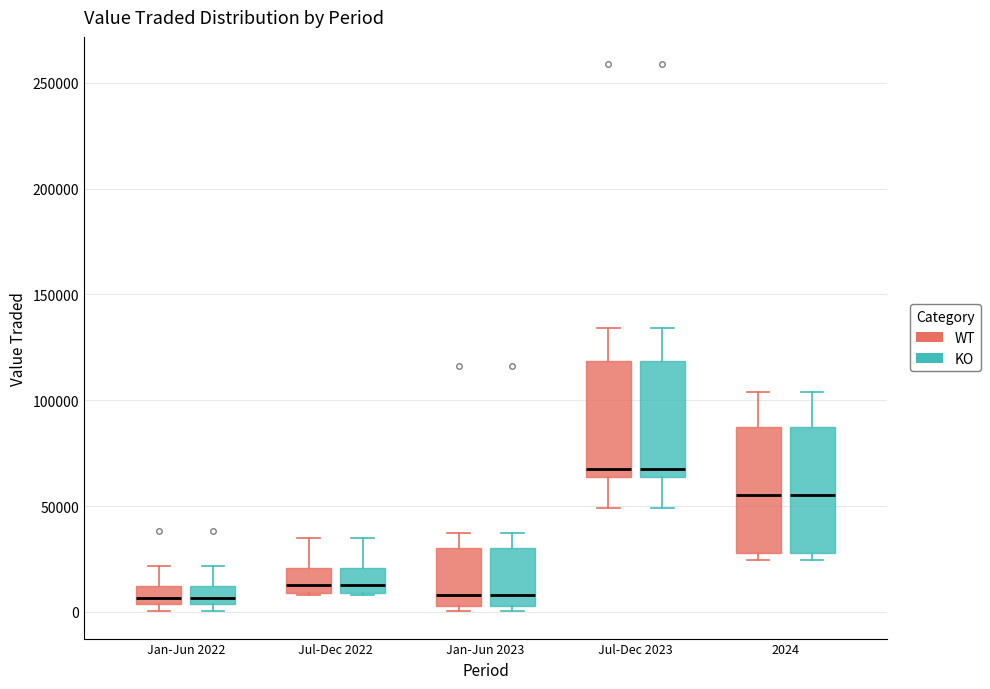

Reading left to right, transcribe this box plot: for each box, give where its median line is, the range the box spans, and where its two whiskers end, as read against the y-axis. The values are not printed on the chart, so give them approximately, as read against the axis.

Jan-Jun 2022 (WT): median 5000 (just above the box's lower edge), box 5000 to 10000, whiskers 0 to 20000
Jan-Jun 2022 (KO): median 5000 (just above the box's lower edge), box 5000 to 10000, whiskers 0 to 20000
Jul-Dec 2022 (WT): median 15000, box 10000 to 20000, whiskers 10000 to 35000
Jul-Dec 2022 (KO): median 15000, box 10000 to 20000, whiskers 10000 to 35000
Jan-Jun 2023 (WT): median 10000, box 5000 to 30000, whiskers 0 to 35000
Jan-Jun 2023 (KO): median 10000, box 5000 to 30000, whiskers 0 to 35000
Jul-Dec 2023 (WT): median 70000, box 65000 to 120000, whiskers 50000 to 135000
Jul-Dec 2023 (KO): median 70000, box 65000 to 120000, whiskers 50000 to 135000
2024 (WT): median 55000, box 30000 to 85000, whiskers 25000 to 105000
2024 (KO): median 55000, box 30000 to 85000, whiskers 25000 to 105000